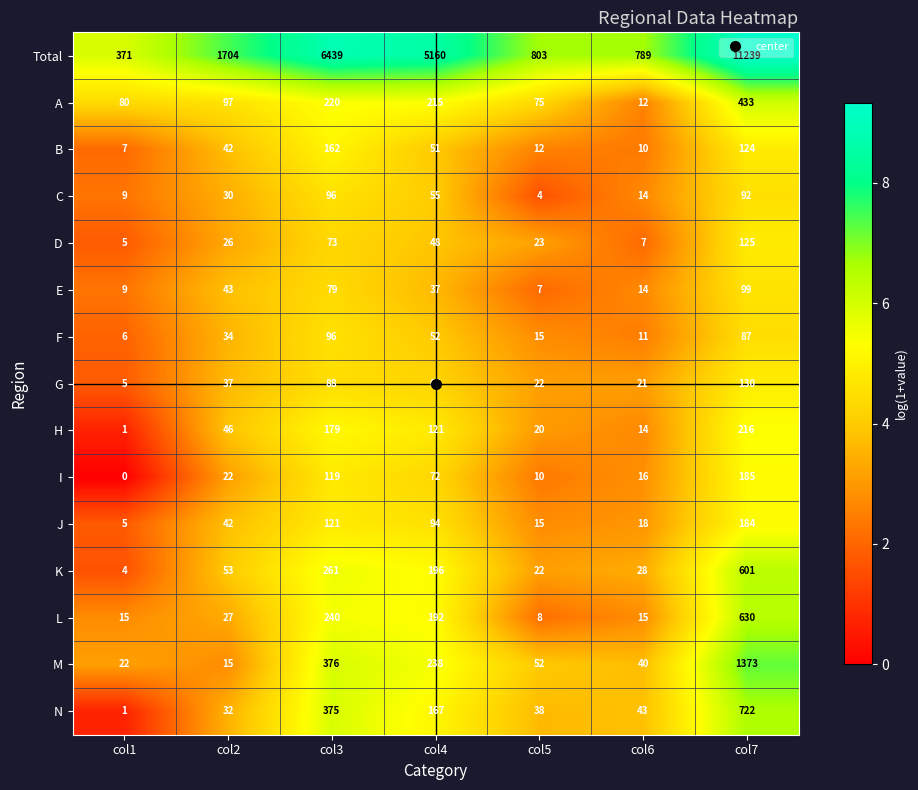

Which series has the widest spread of values?

Total